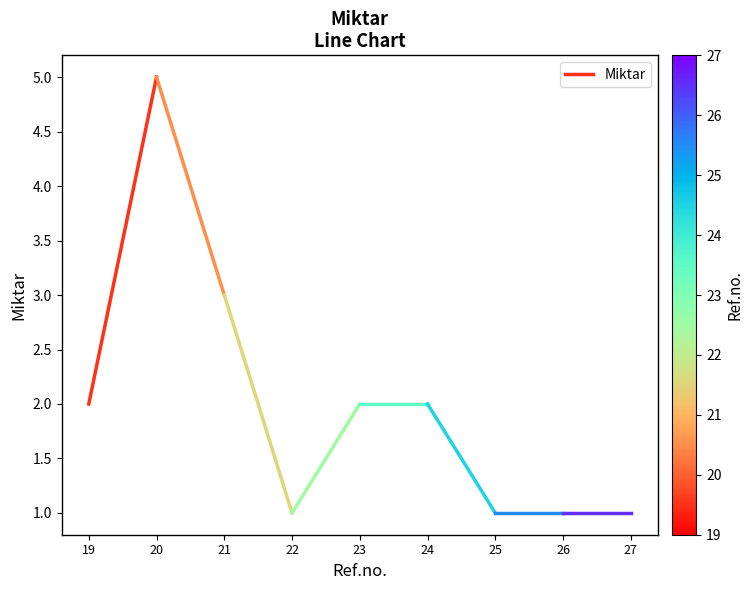

How many values are below 5?

1